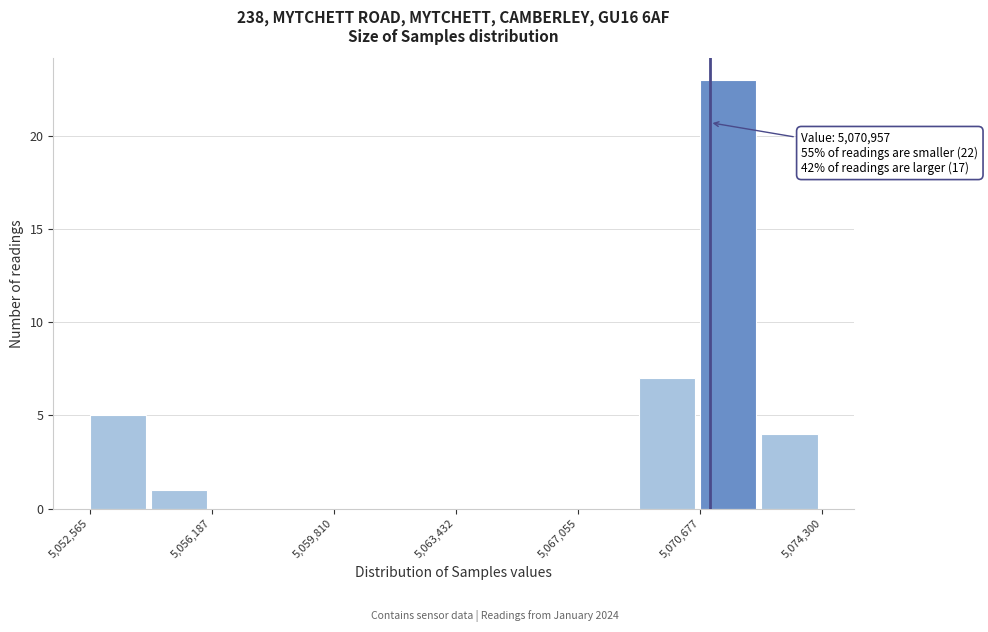

Around what value on the x-axis is the tallest bar? Give the approximate position of its centre, as read against the axis.

5071500